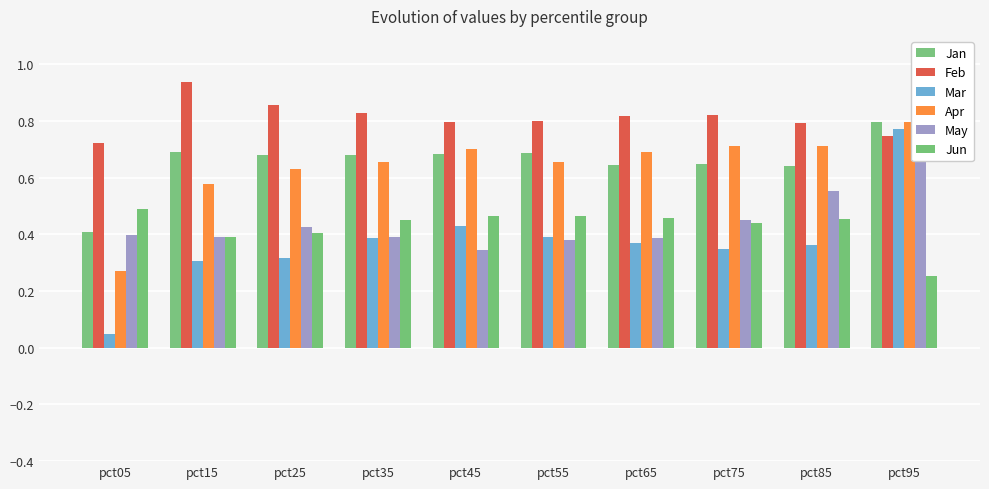

Which series has the largest total across all categories?

Feb